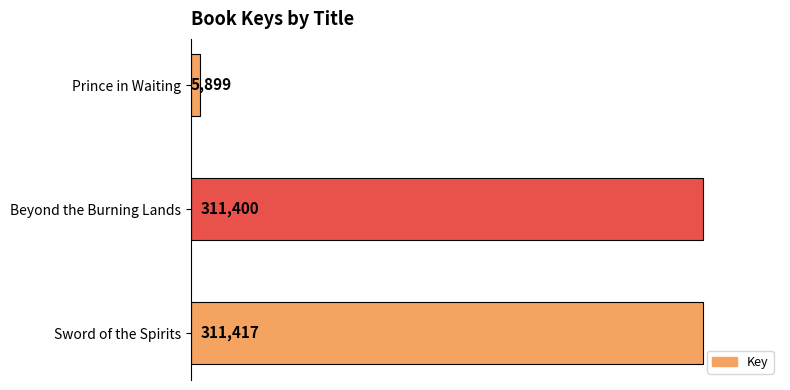

List the labels in order of value, smallest first.

Prince in Waiting, Beyond the Burning Lands, Sword of the Spirits